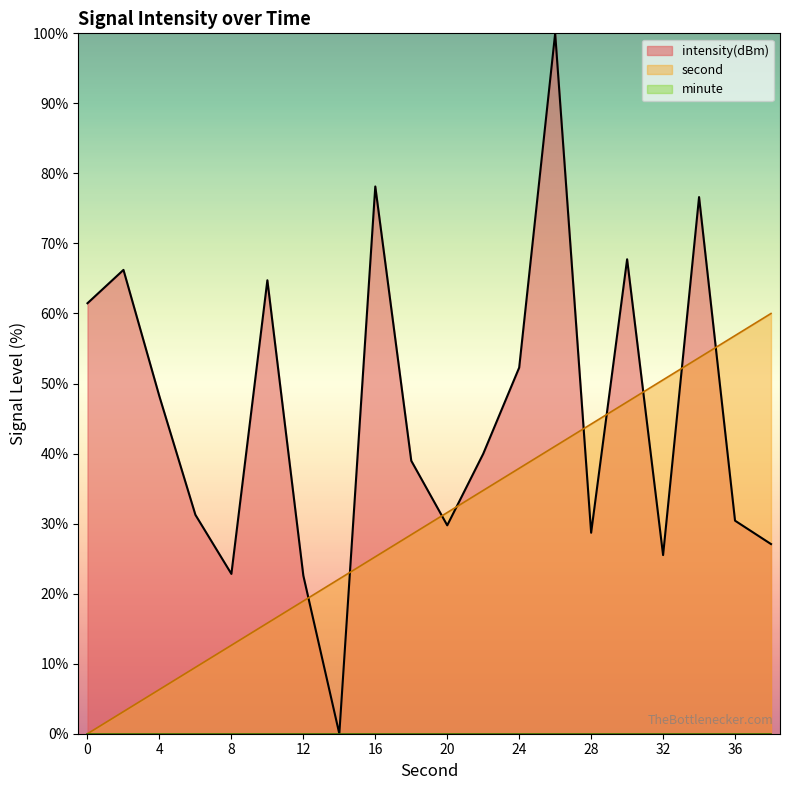

Reading right to left, what are all the values shown in this chart?

intensity(dBm): 38=27.1	36=30.4	34=76.6	32=25.5	30=67.7	28=28.7	26=100.0	24=52.3	22=40.0	20=29.8	18=39.0	16=78.1	14=0.0	12=22.6	10=64.7	8=22.8	6=31.2	4=48.1	2=66.2	0=61.5
second: 38=60.0	36=56.8	34=53.7	32=50.5	30=47.4	28=44.2	26=41.1	24=37.9	22=34.7	20=31.6	18=28.4	16=25.3	14=22.1	12=18.9	10=15.8	8=12.6	6=9.5	4=6.3	2=3.2	0=0.0